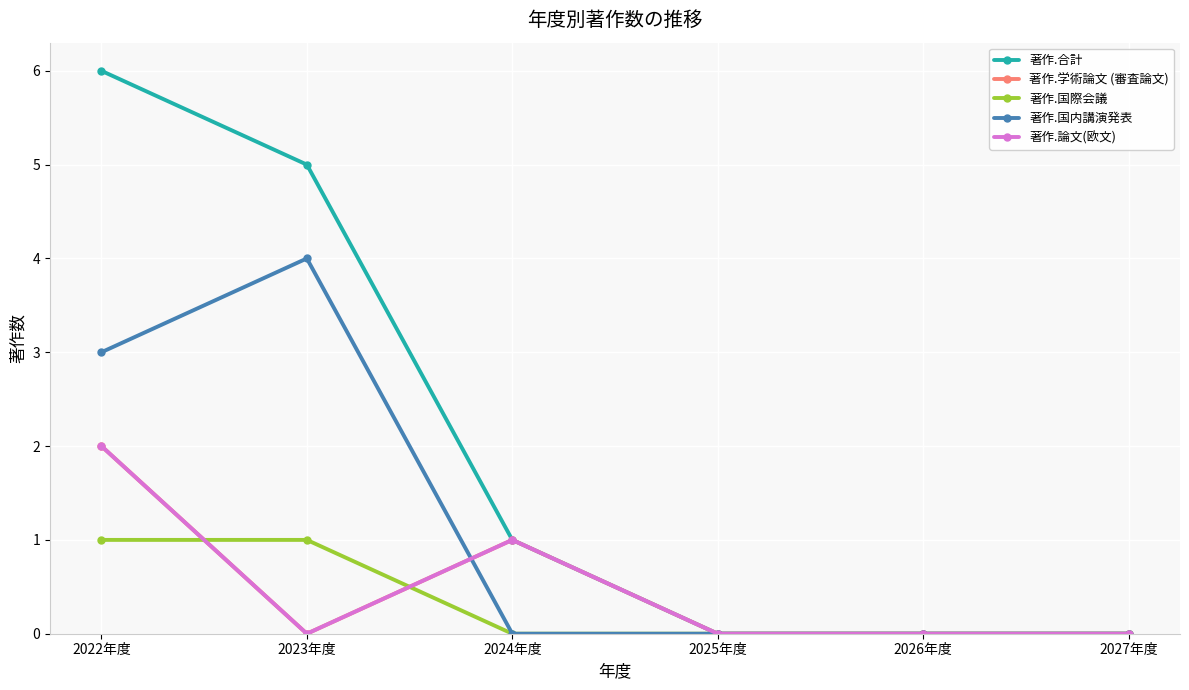

True or false: 著作.論文(欧文) has more than 2 points higher than both neighbors.

False